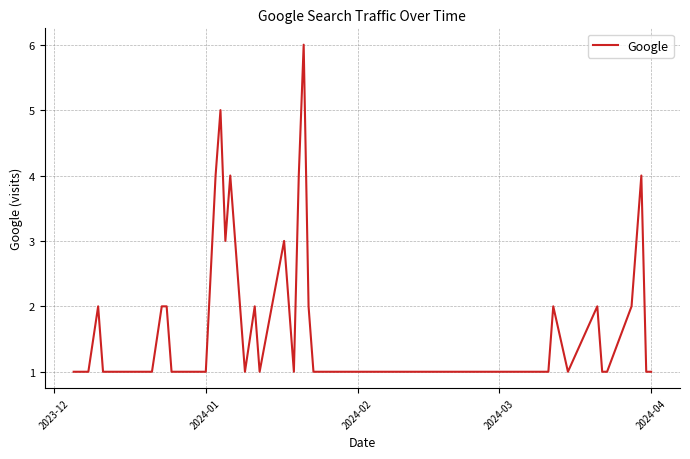

What is the greatest value displayed?

6